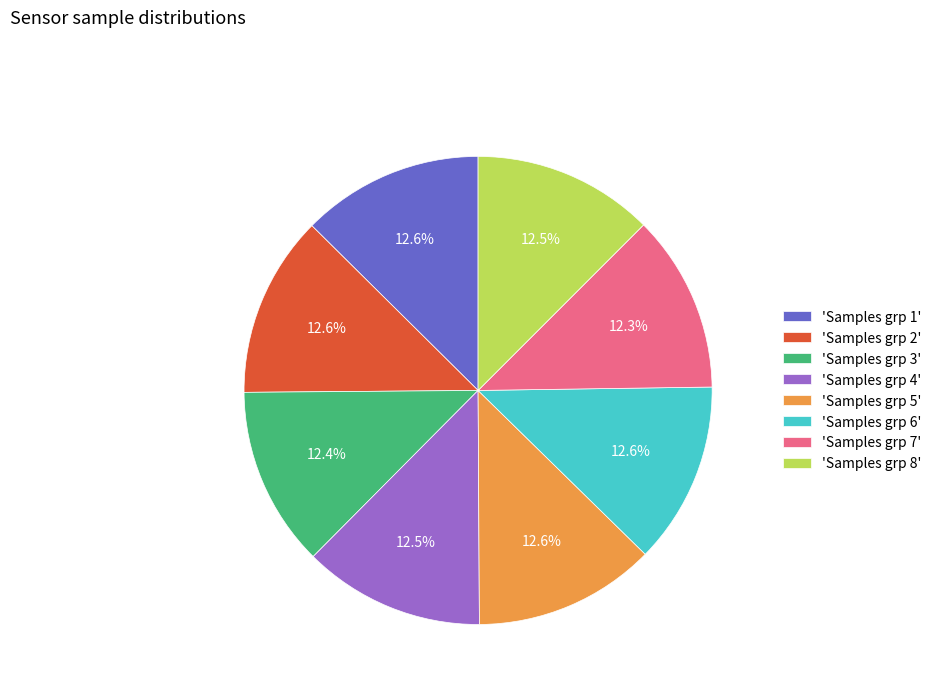

Does 'Samples grp 4' account for over 50% of the chart?

No